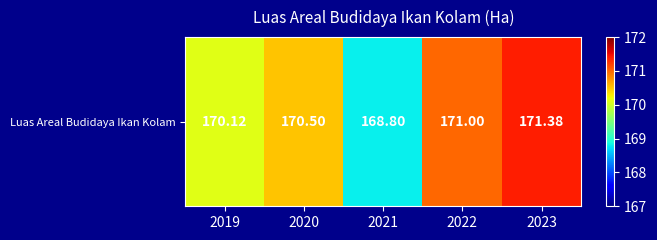

What is the difference between the second highest and second lowest values?

0.9